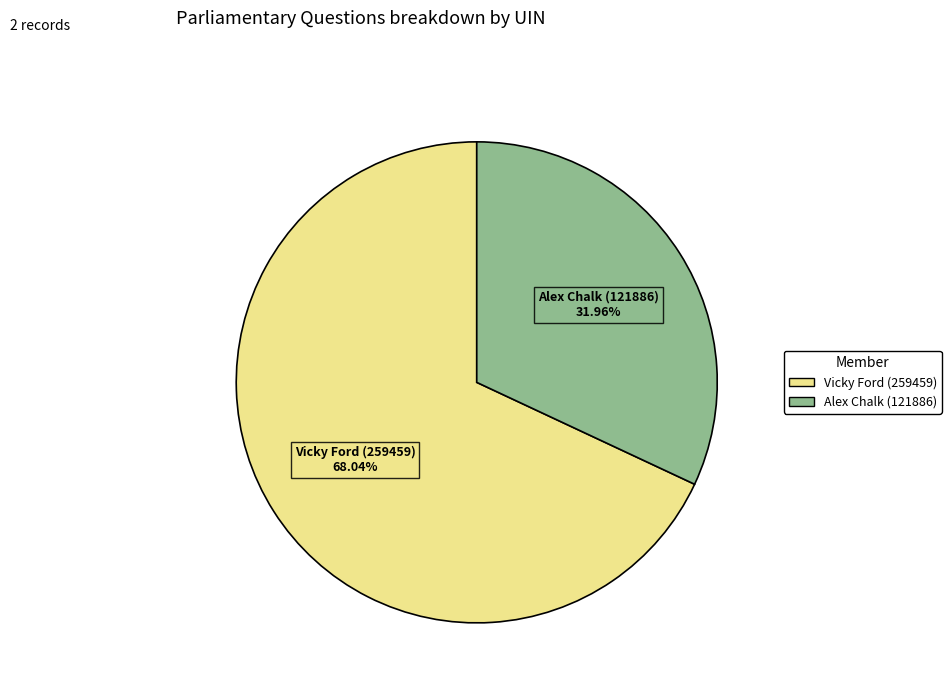

How many segments does this pie chart have?

2